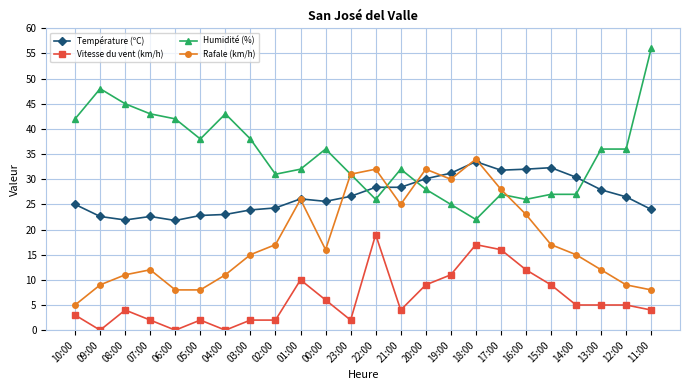

The value of Humidité (%) at 14:00 is 14.9. True or false?

False